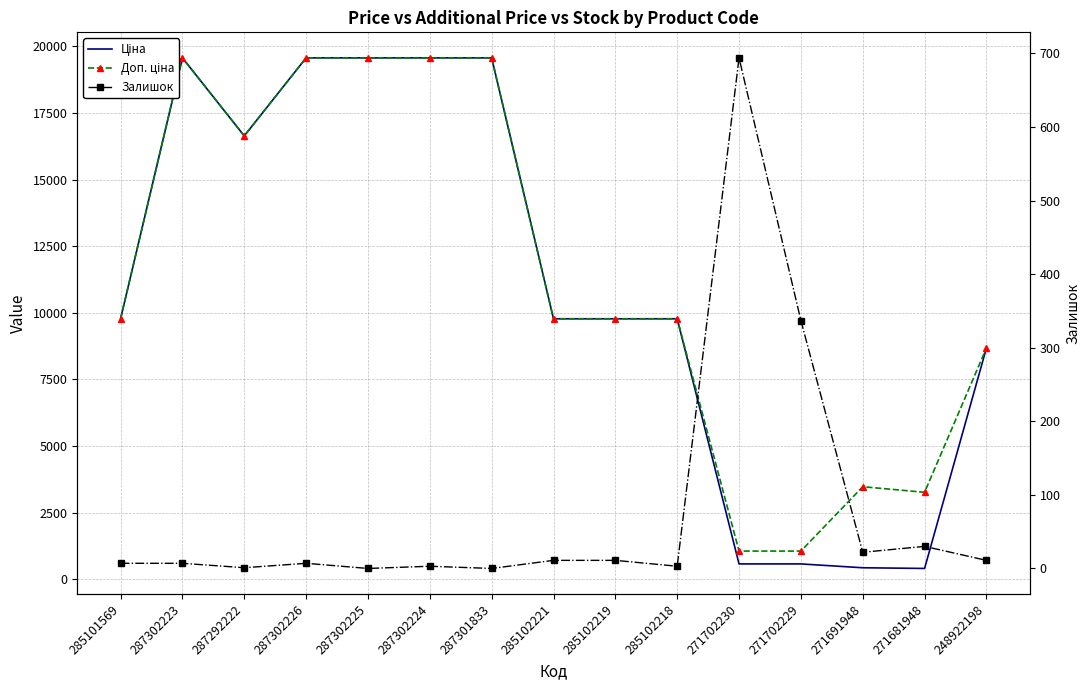

What is the difference between the highest and lowest values at 287302224?

19561.9